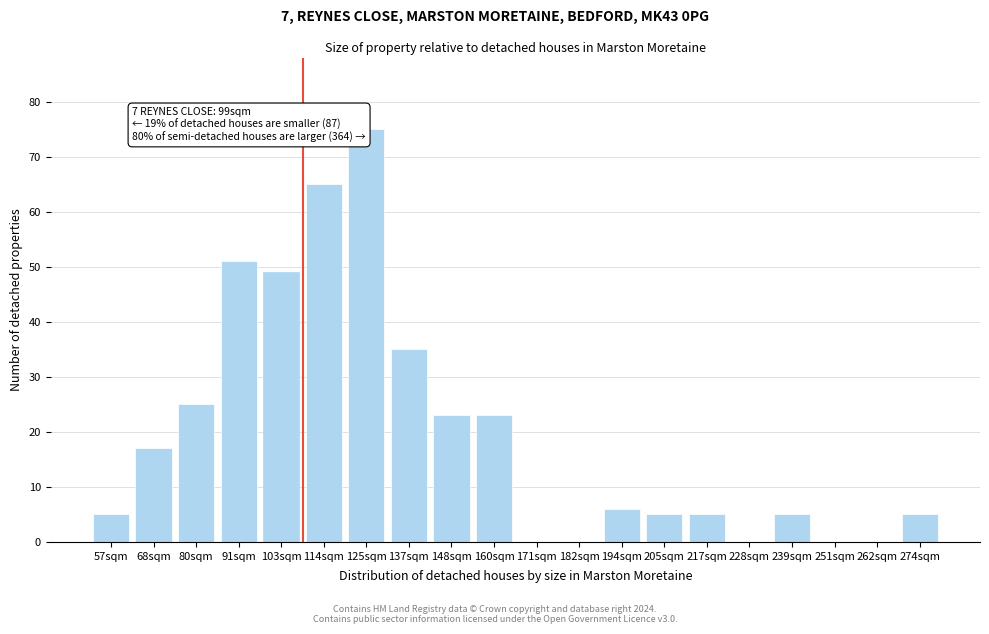

Reading right to left, what are all the values shown in this chart?

274sqm=5	262sqm=0	251sqm=0	239sqm=5	228sqm=0	217sqm=5	205sqm=5	194sqm=6	182sqm=0	171sqm=0	160sqm=23	148sqm=23	137sqm=35	125sqm=75	114sqm=65	103sqm=49	91sqm=51	80sqm=25	68sqm=17	57sqm=5